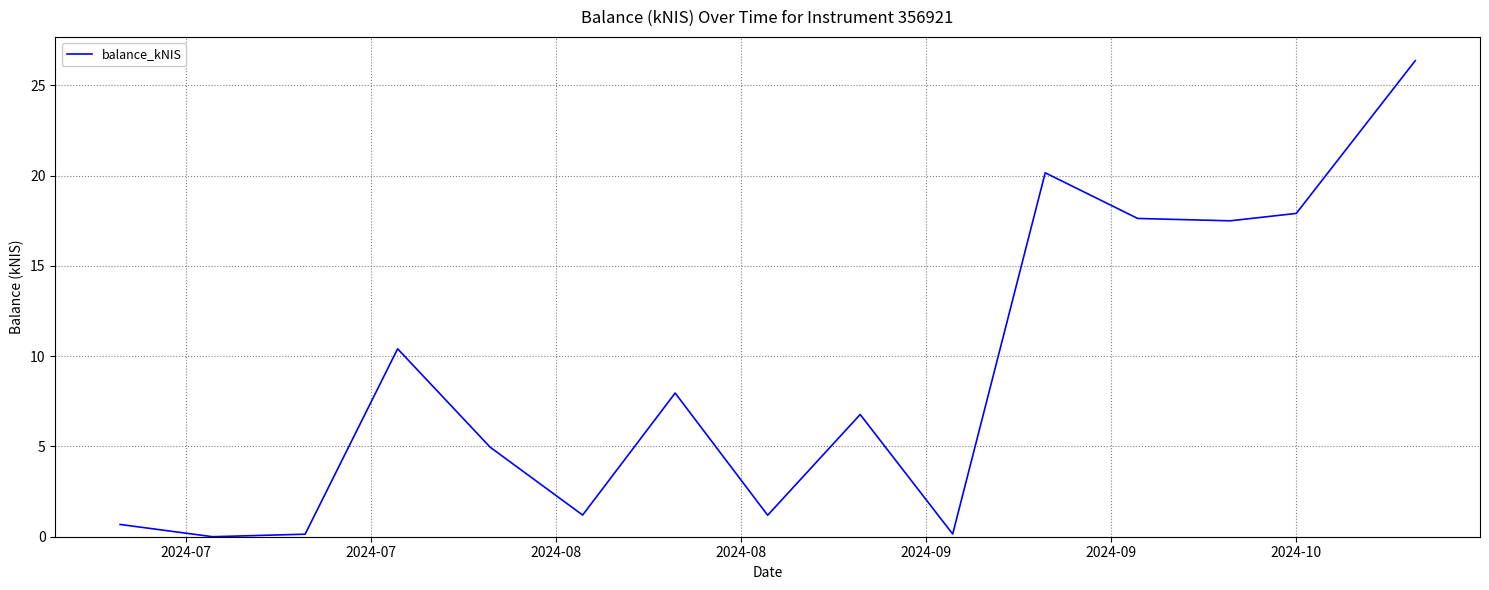

Does the chart have visible grid lines?

Yes